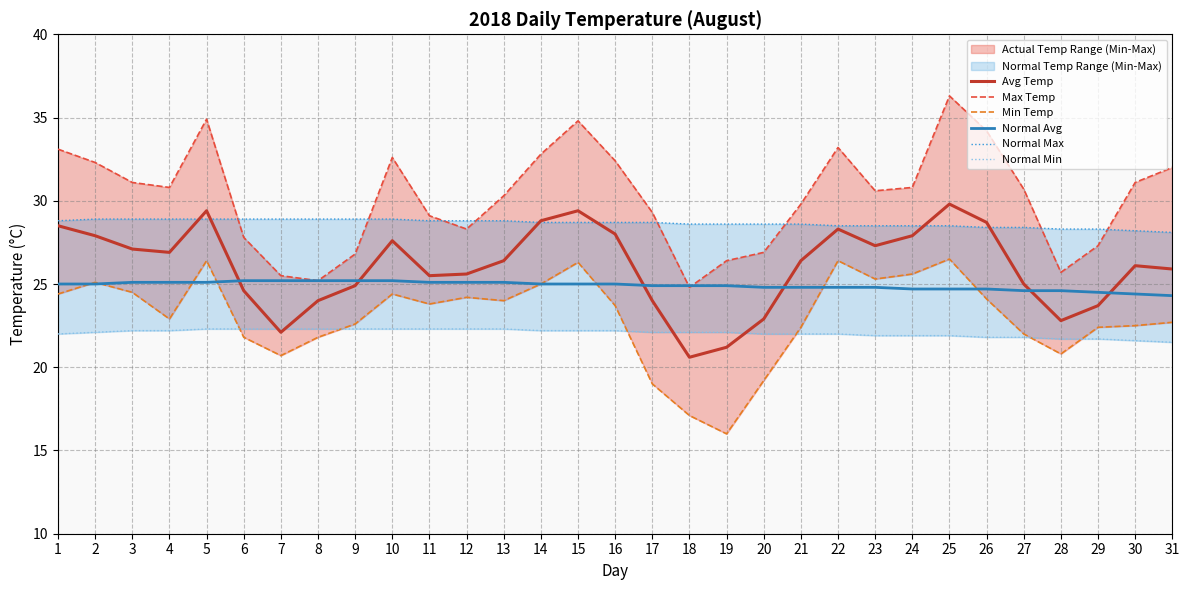

At which label does Max Temp first exceed 30?

1